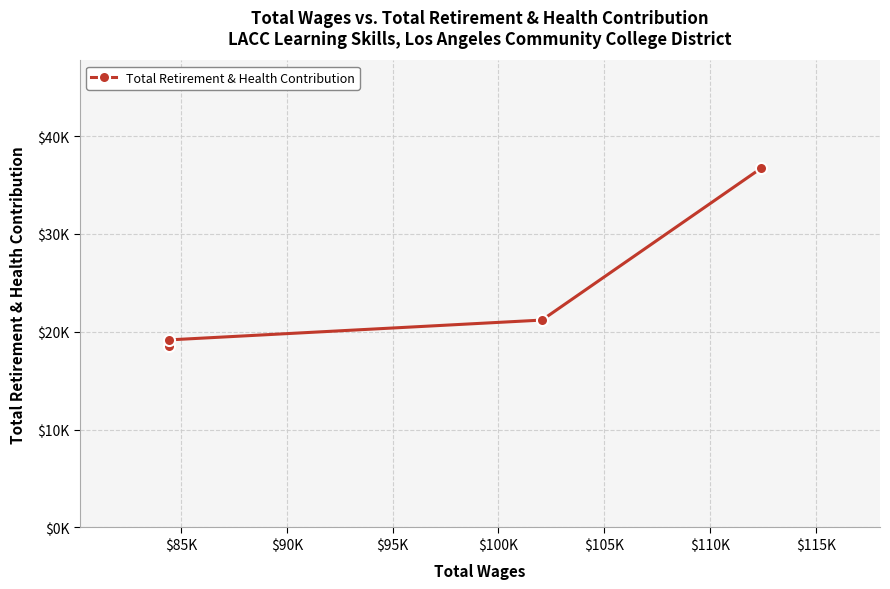

Reading left to right, transcribe all the data shown in this chart.

18514	19173	21199	36718